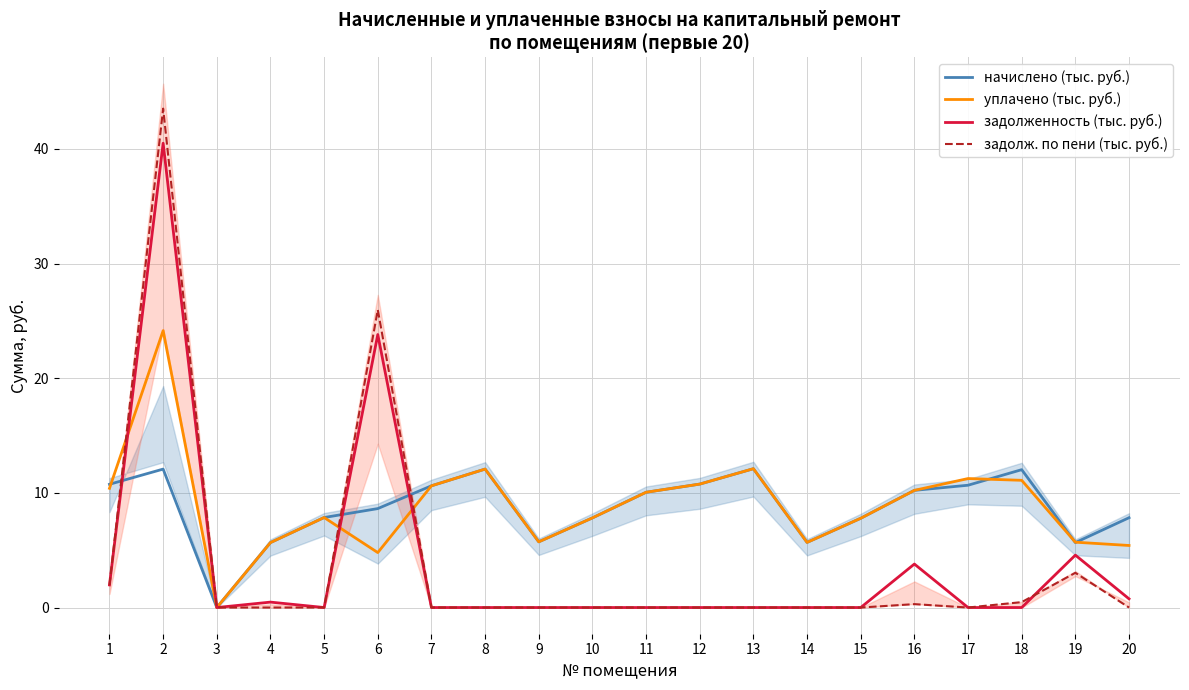

What is the value of the задолж. по пени (тыс. руб.) point at the 18th from the left?

0.5